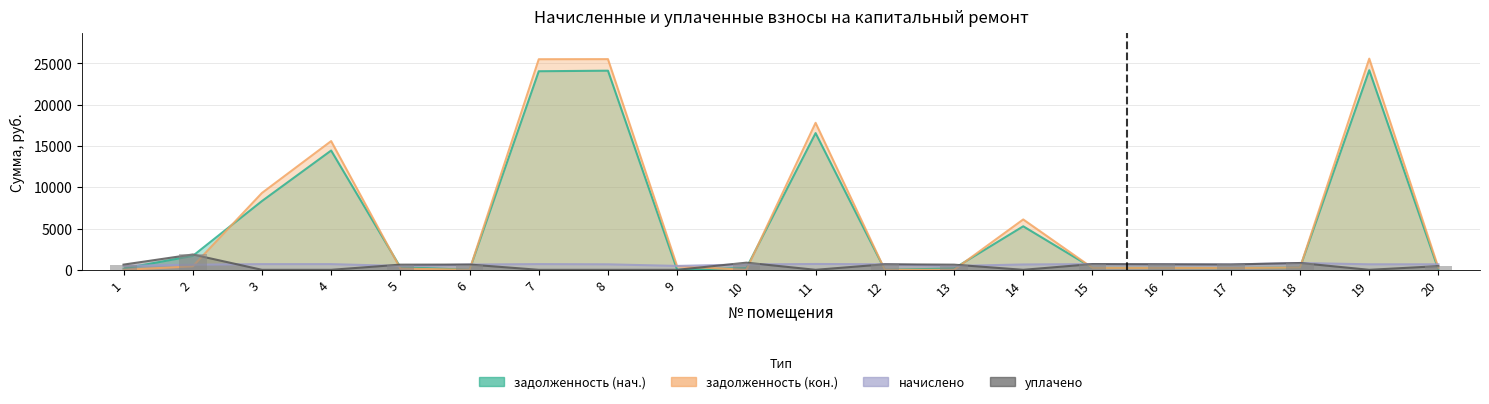

Reading left to right, what are all the values shown in this chart?

задолженность (нач.): 157.4	1677.0	8319.1	14437.5	312.8	0.0	24032.0	24099.6	0.0	216.2	16546.8	0.0	160.7	5267.3	231.6	222.6	214.7	274.1	24157.2	0.0
задолженность (кон.): 0.0	418.9	9298.9	15579.5	156.3	0.0	25485.5	25496.2	420.8	0.0	17789.8	0.0	0.0	6093.6	231.6	222.6	214.7	274.1	25557.2	222.6
начислено: 472.2	618.5	688.5	686.9	469.1	637.6	691.6	664.6	470.6	648.7	706.0	671.0	469.1	645.5	694.8	667.8	644.0	823.6	666.2	667.8
уплачено: 629.6	1855.5	0.0	0.0	625.5	637.6	0.0	0.0	0.0	865.0	0.0	671.0	625.4	0.0	694.8	667.8	644.0	823.6	0.0	445.2